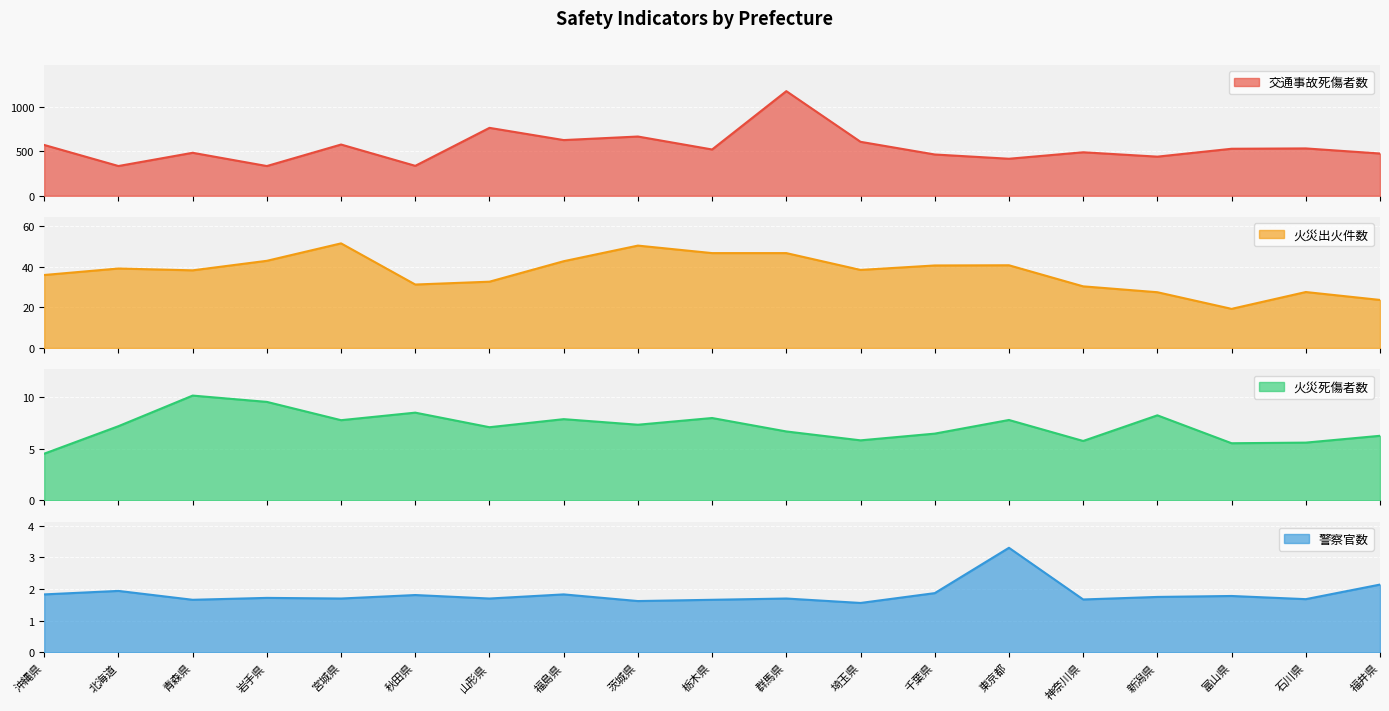

What is the total value across all series at 青森県?

533.0